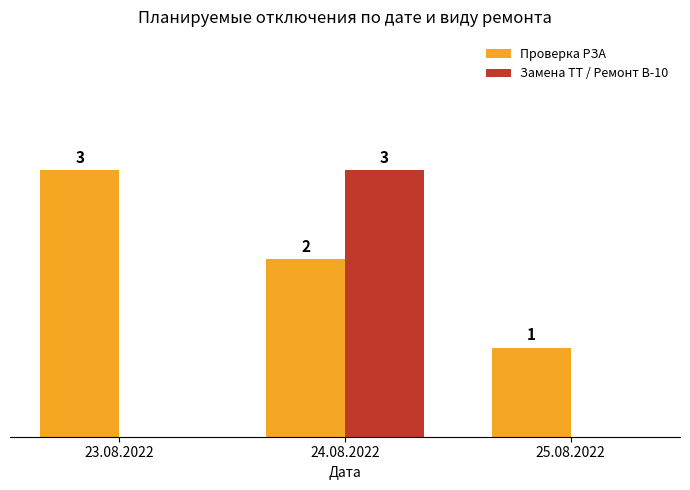

Which series has the largest total across all categories?

Проверка РЗА